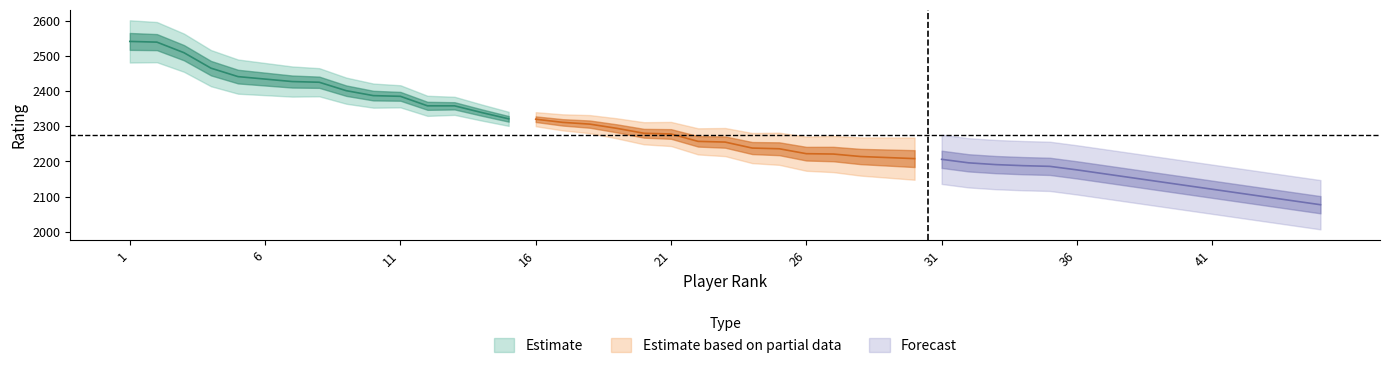

How many lines are shown in the chart?

3